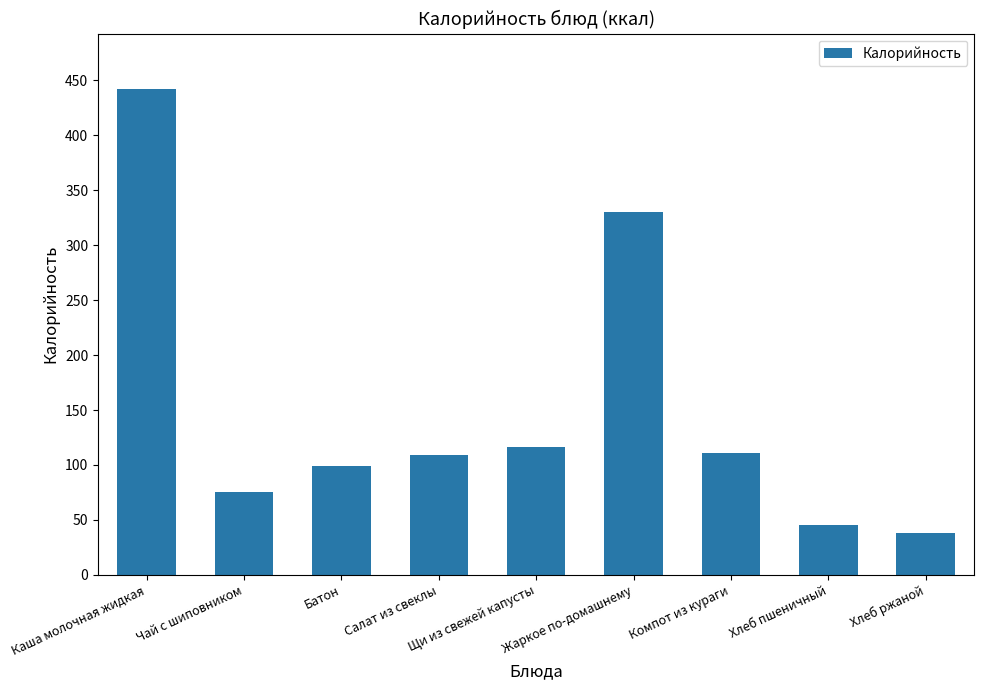

Reading left to right, extract all data points from this chart.

442.7	75.0	98.6	109.0	116.0	330.0	111.0	45.2	38.0